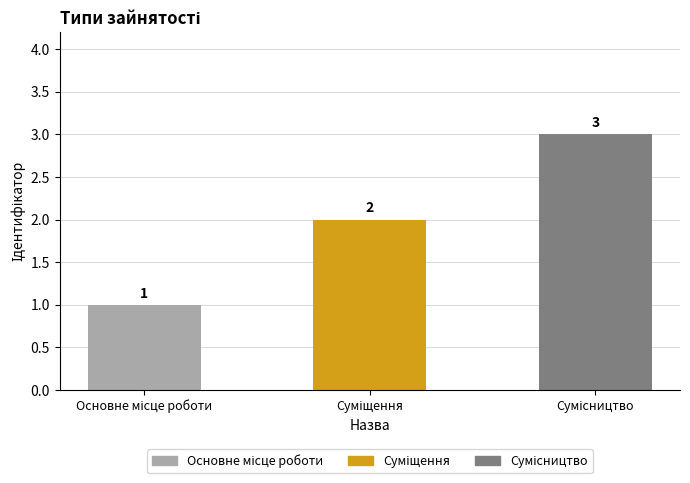

What is the value of the 3rd bar from the left?

3